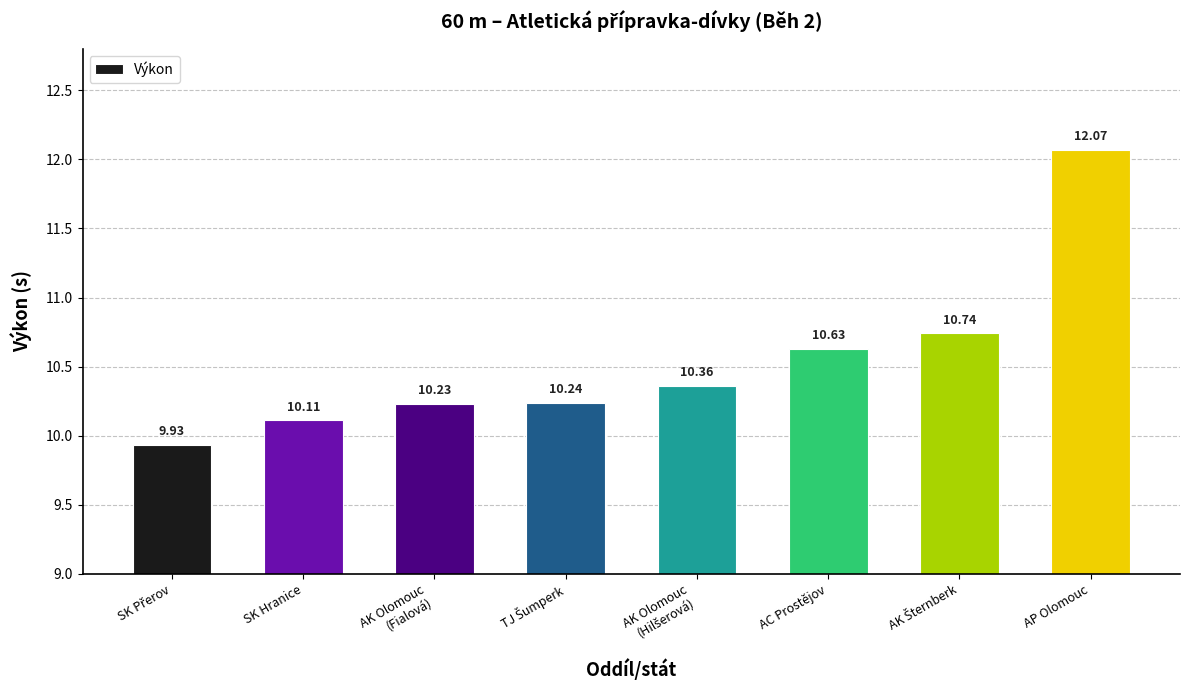

Which category has the highest value across all series?

AP Olomouc